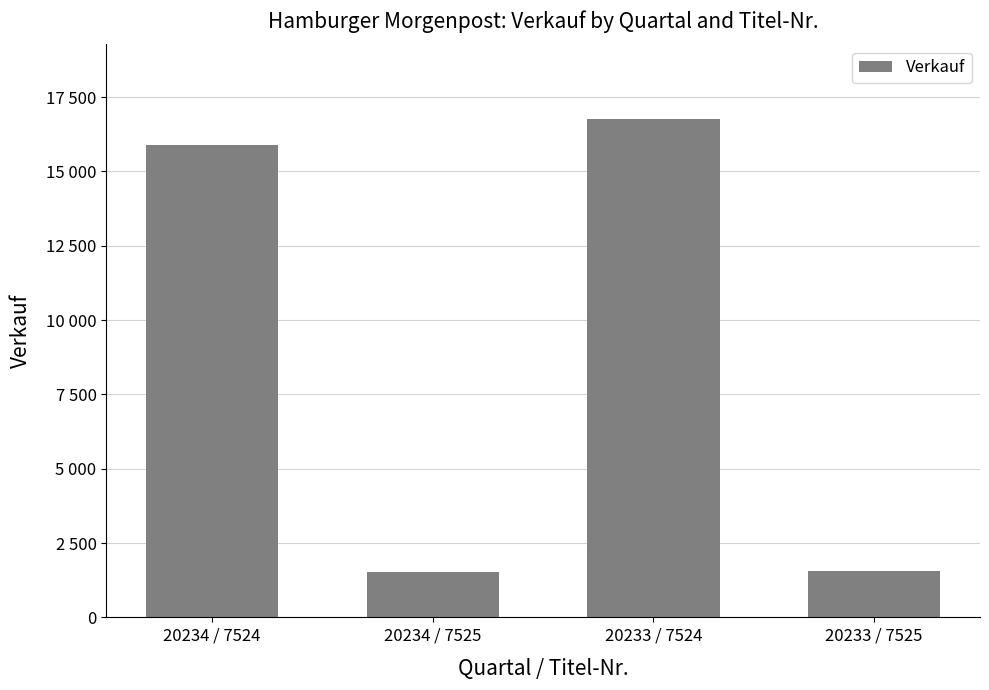

Are the bars horizontal?

No